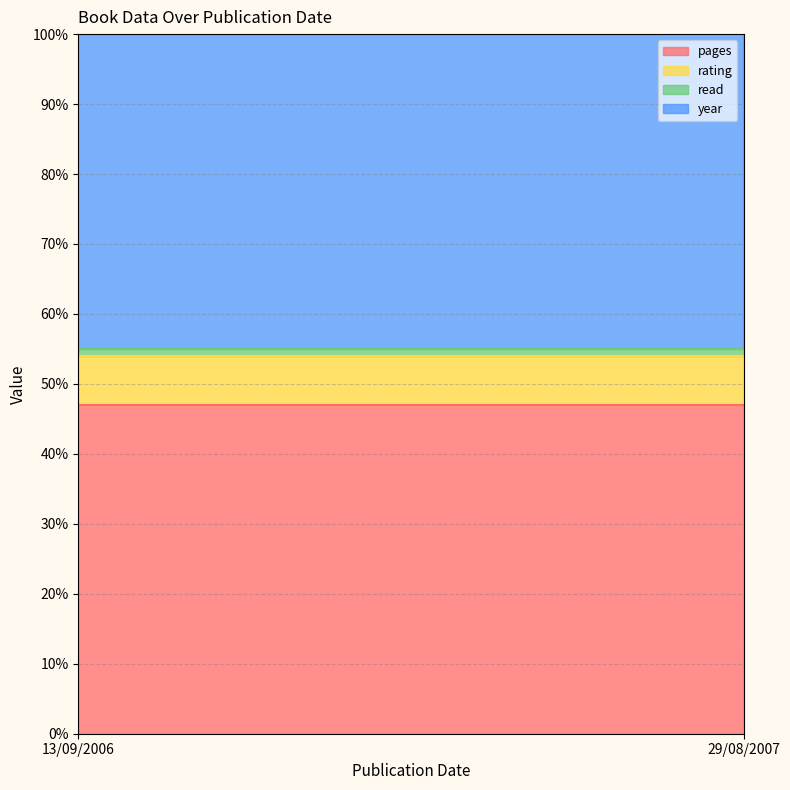

What is the label of the 2nd point from the right?

13/09/2006